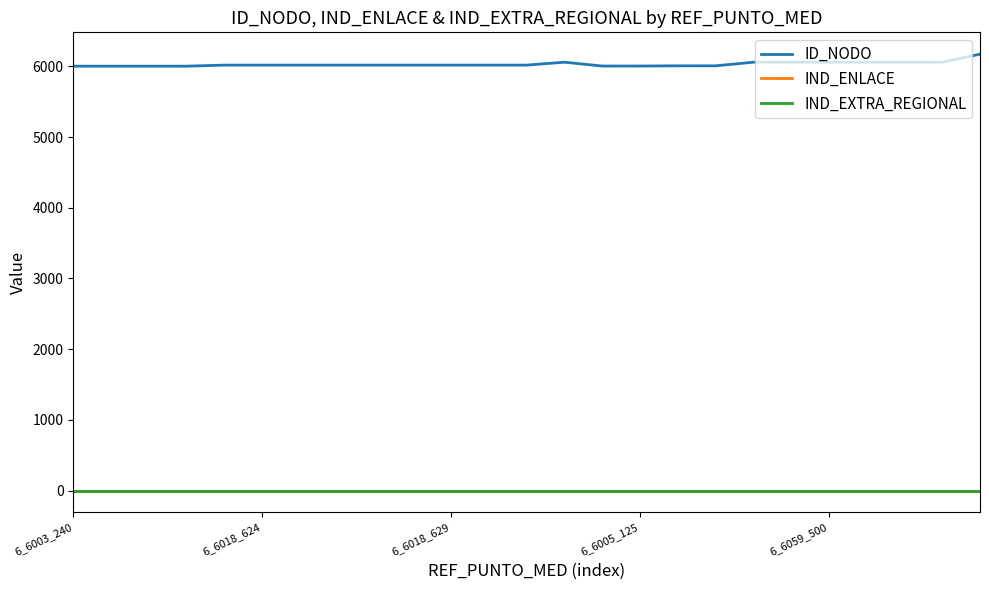

True or false: ID_NODO has more than 0 points higher than both neighbors.

True